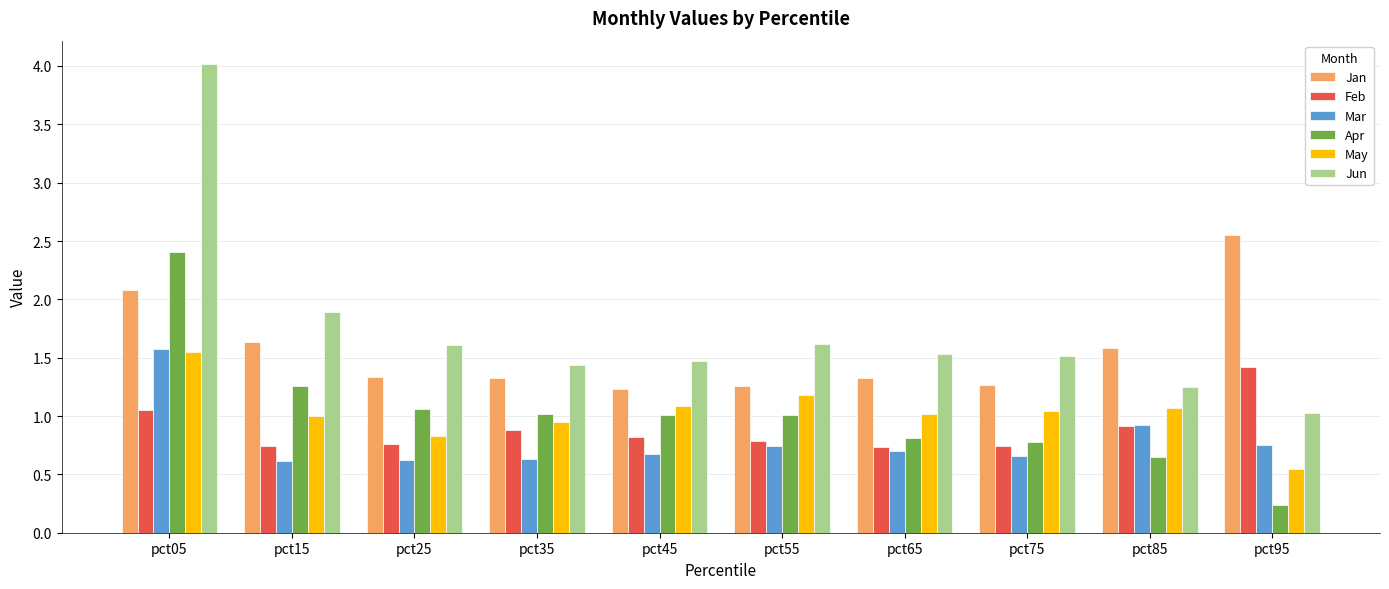

What is the sum of all May values?

10.3